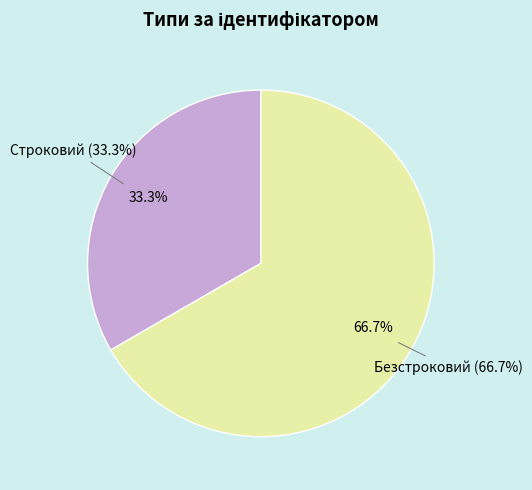

Which slice is the largest?

Безстроковий